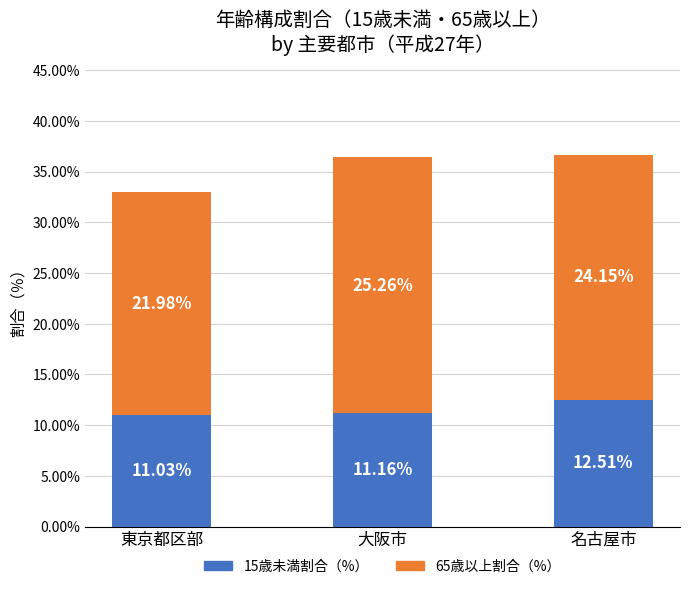

How many bars are there in total?

3